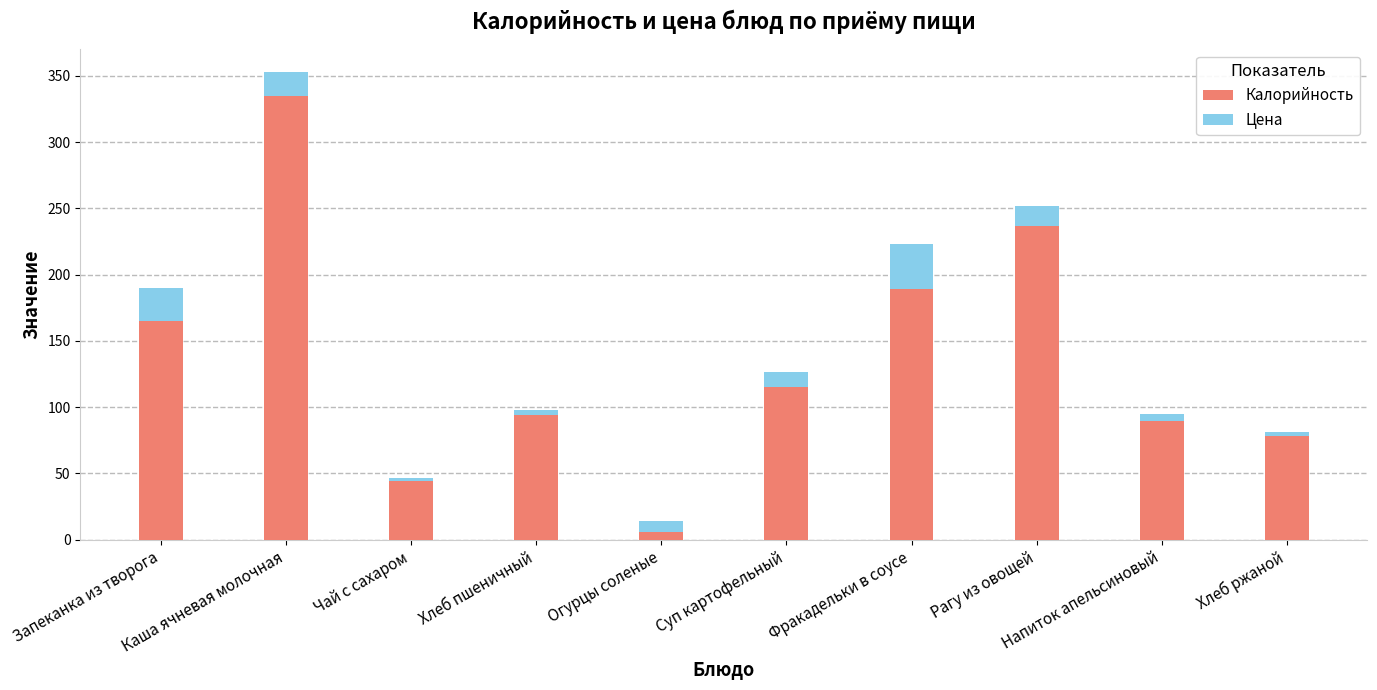

The value of Калорийность at Каша ячневая молочная is 334.6. True or false?

True